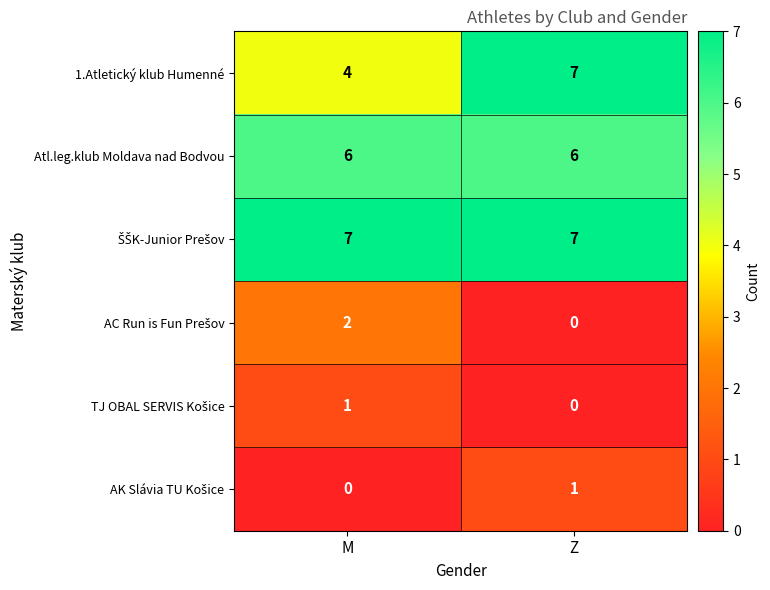

What is the highest value of the 1.Atletický klub Humenné series?

7